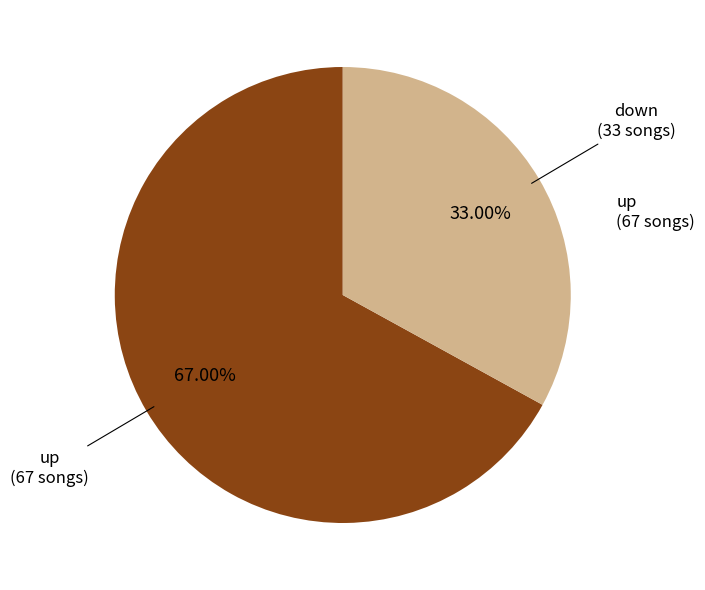

How many slices are in this pie chart?

2